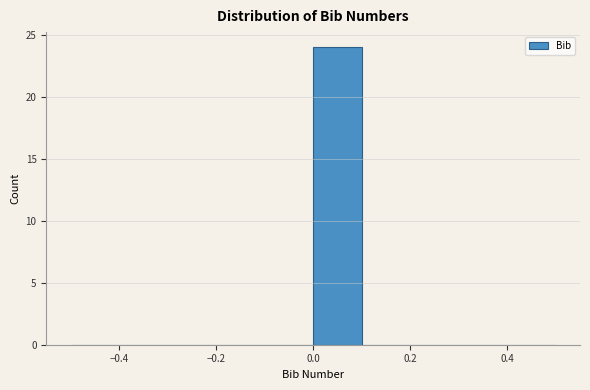

How tall is the bar that spans 0.0 to 0.1 on the x-axis? The values are not printed on the chart, so give them approximately, as read against the axis.

24